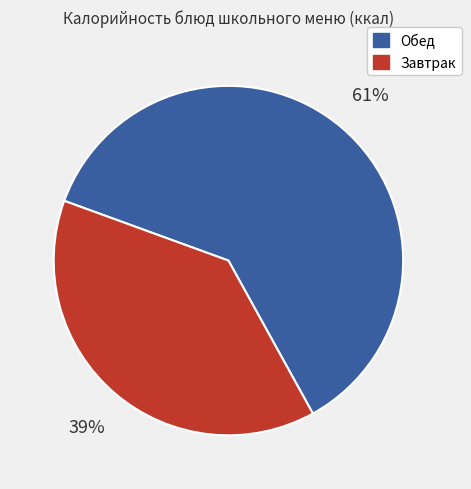

To the nearest percent, what is the average slice percentage?

50%